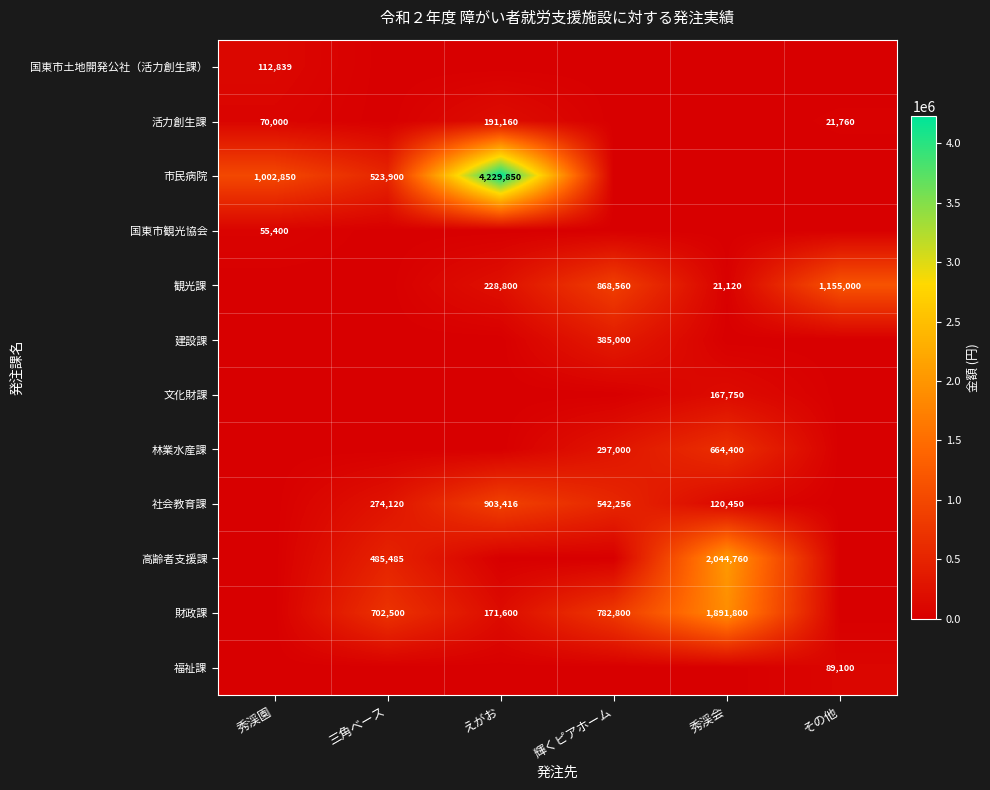

How many categories are shown in the chart?

6